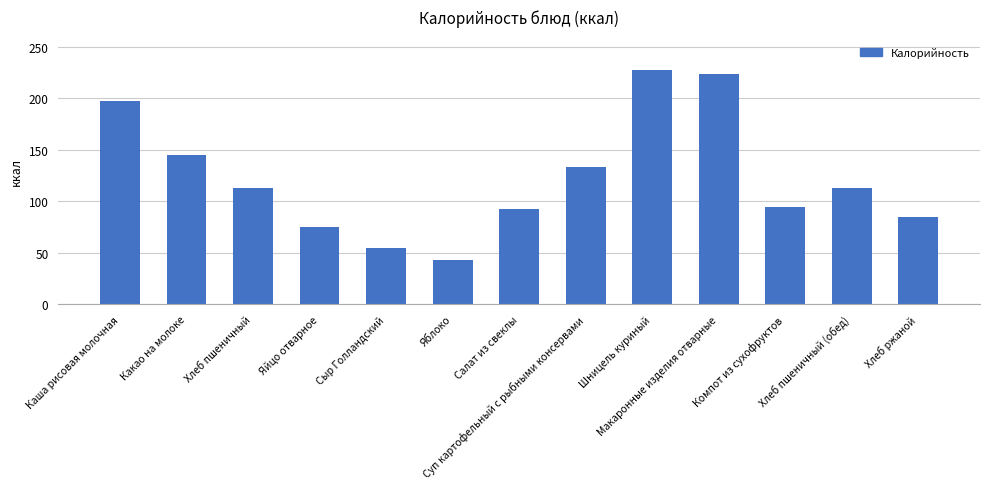

The chart shows a value of 384.9 at Макаронные изделия отварные. True or false?

False